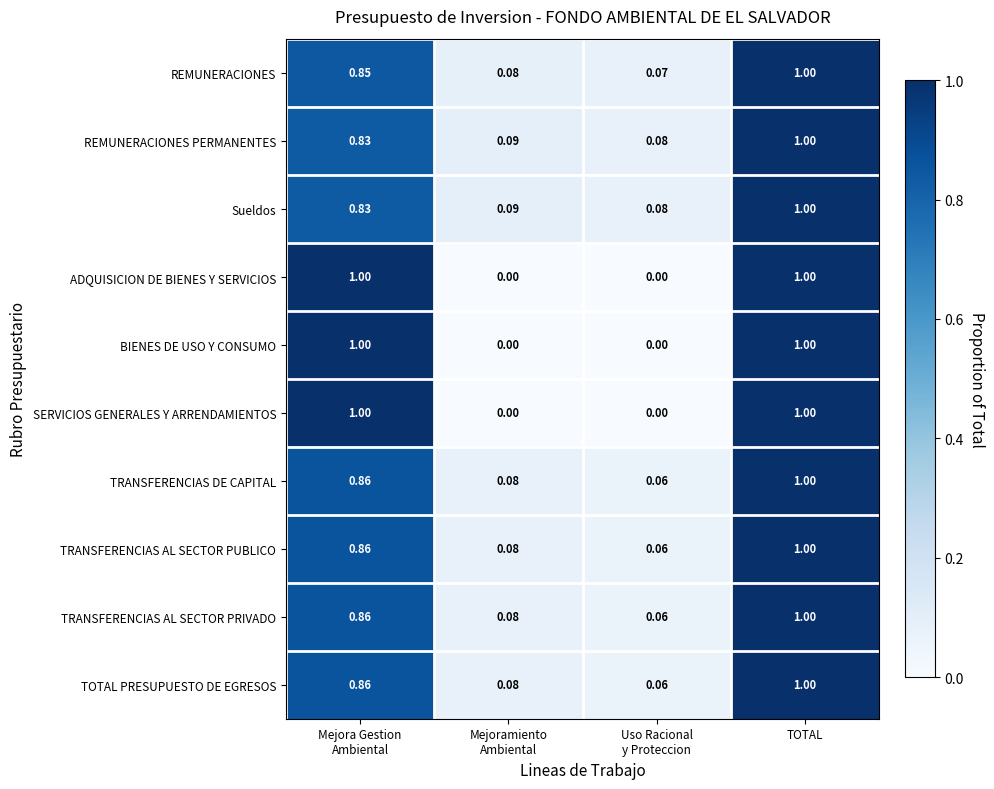

At which category is the sum across all series the highest?

TOTAL